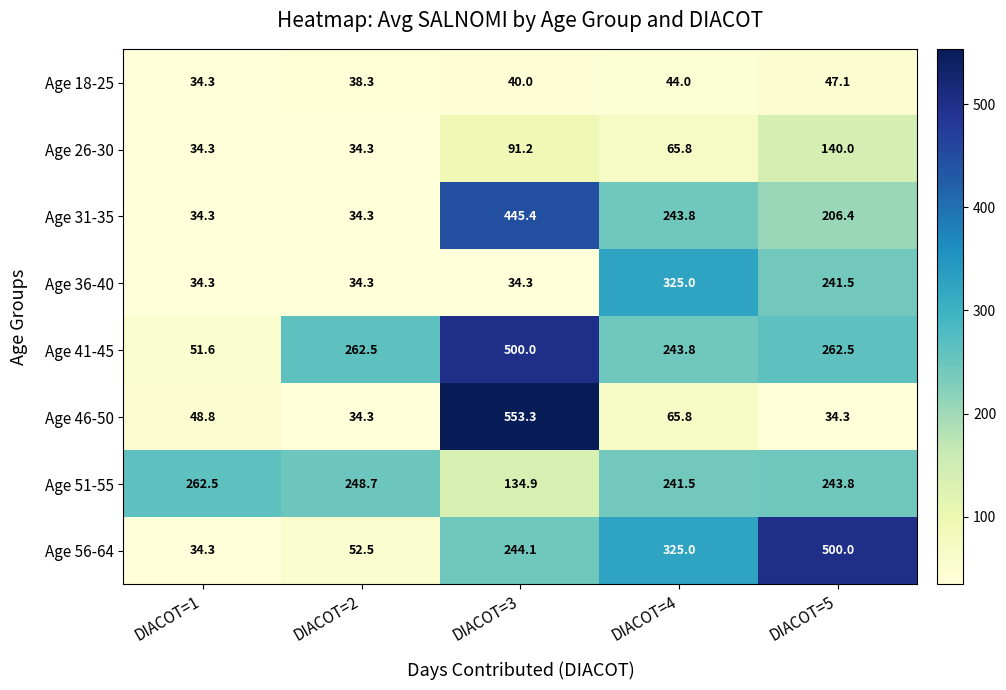

At which label does Age 41-45 first exceed 262?

DIACOT=2